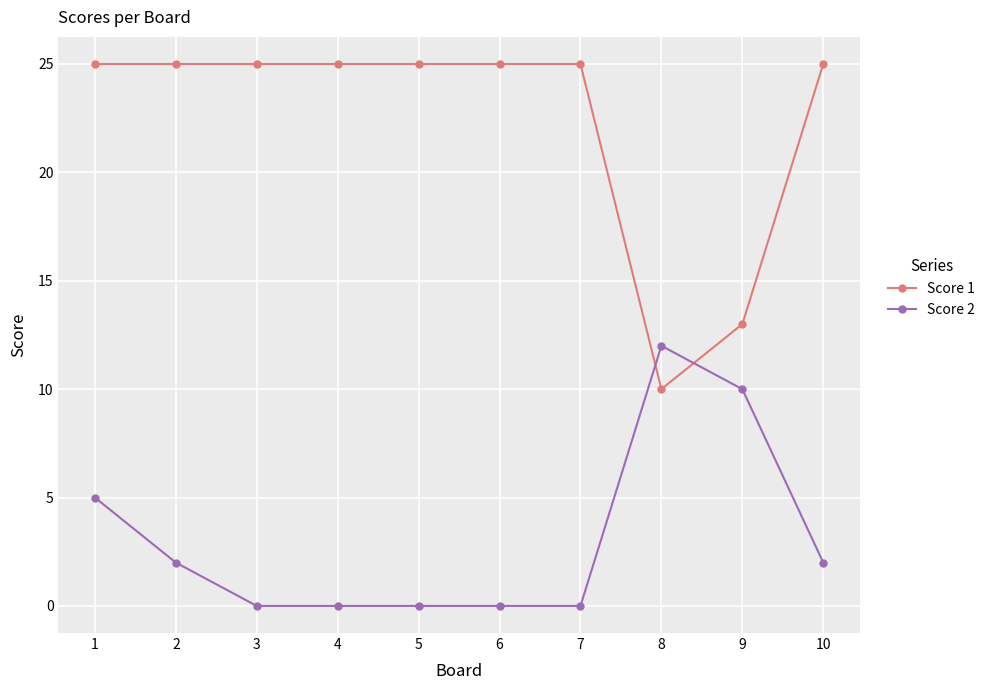

At which category is the sum across all series the highest?

1